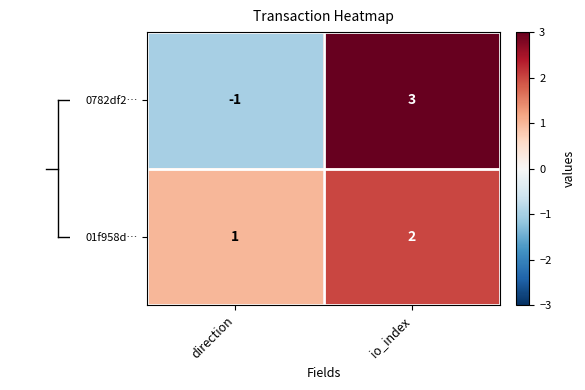

Which series has the widest spread of values?

0782df2…